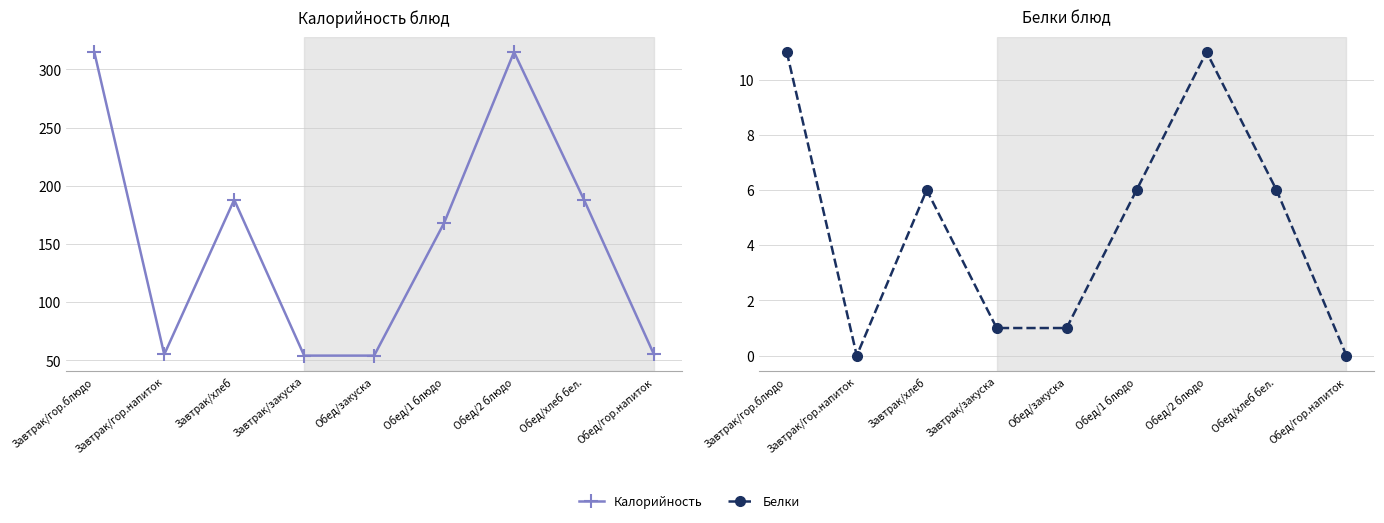

Is this an area chart (filled region under the line)?

No